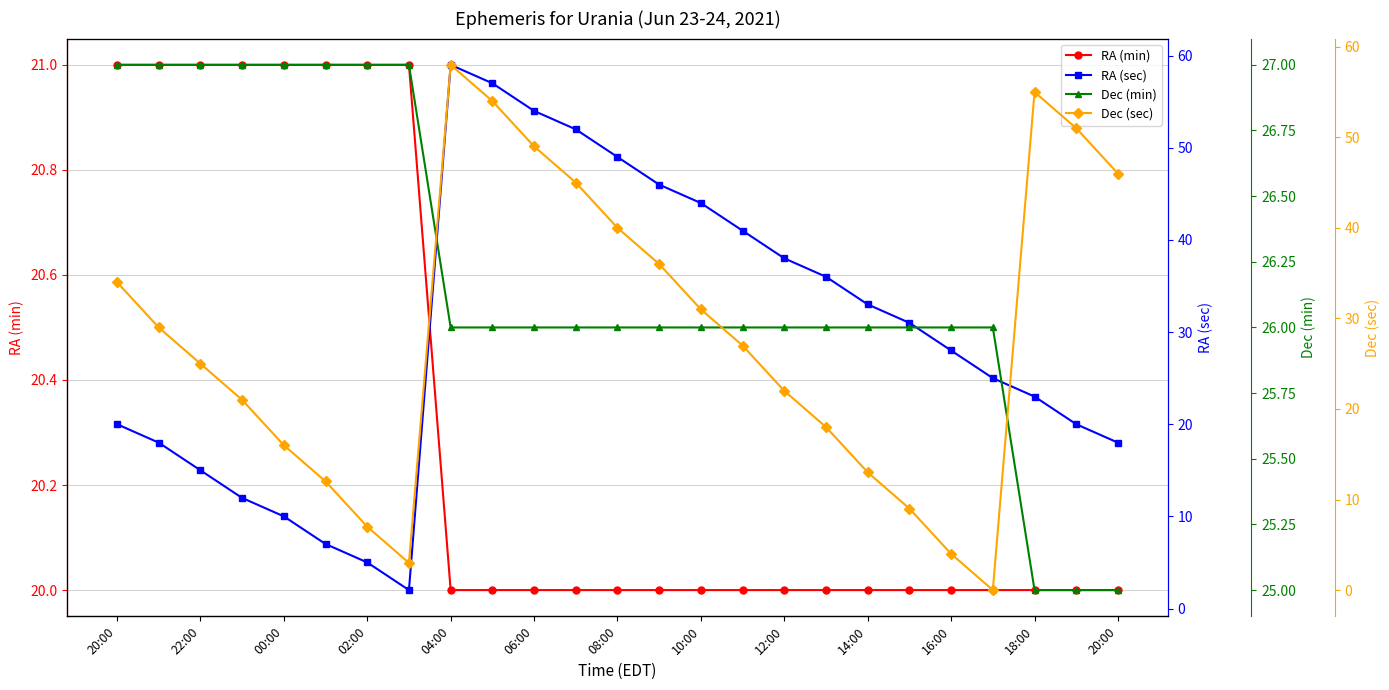

Rank the series by their maximum value, from lowest to highest.

RA (min), Dec (min), Dec (sec), RA (sec)